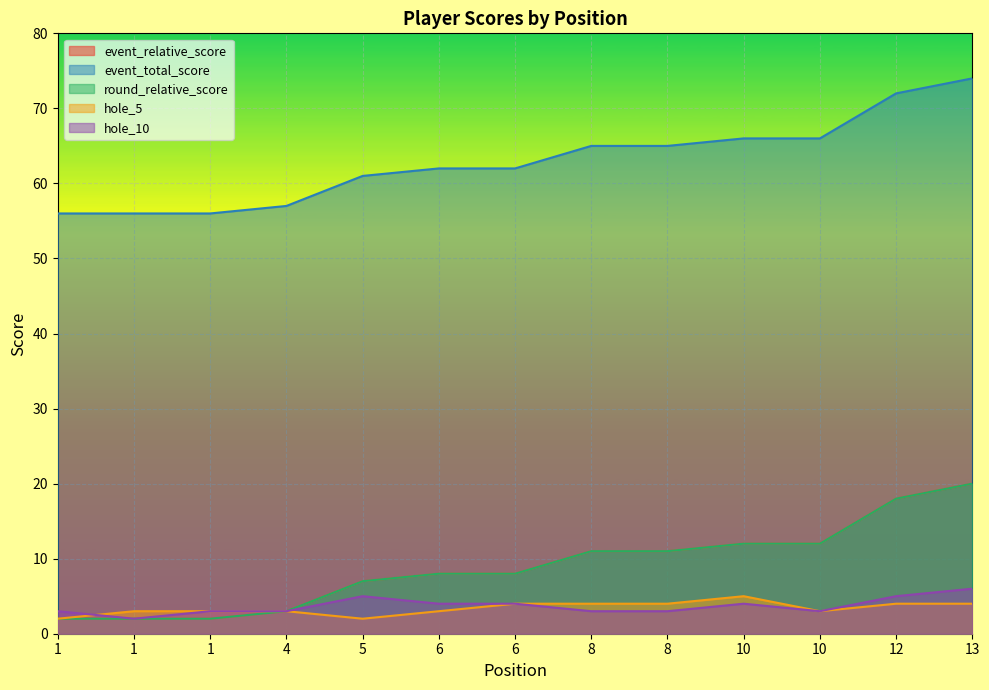

Where does the event_total_score series first go above 62?

8